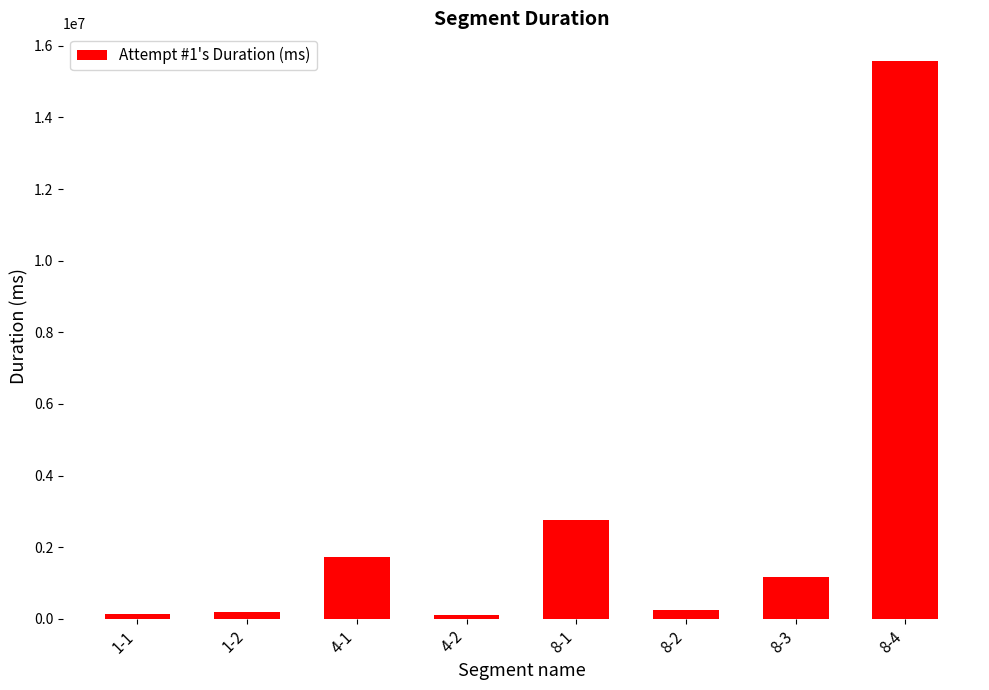

Is it true that the value at 4-1 is 1718255?

True